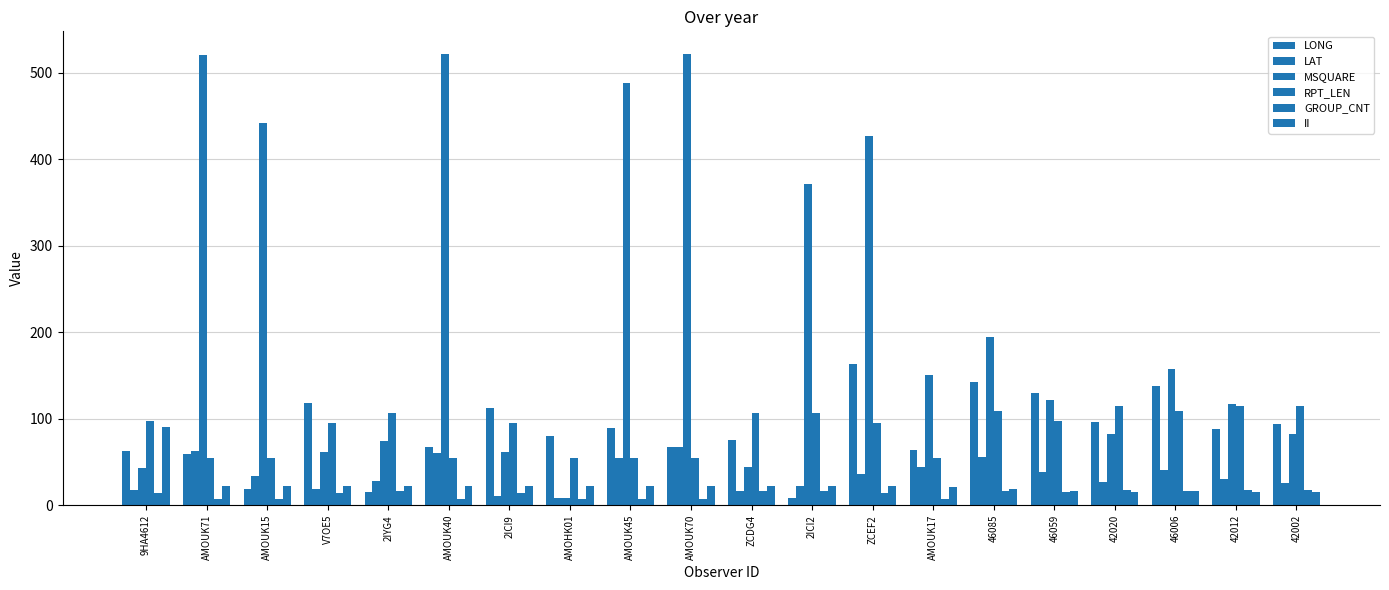

How many data points in MSQUARE are less than 151?

10